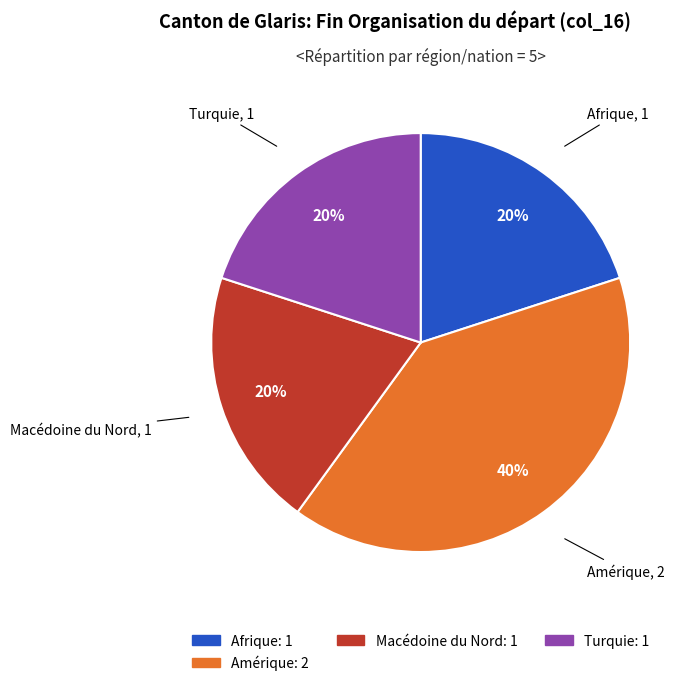

Count the number of slices in the pie.

4